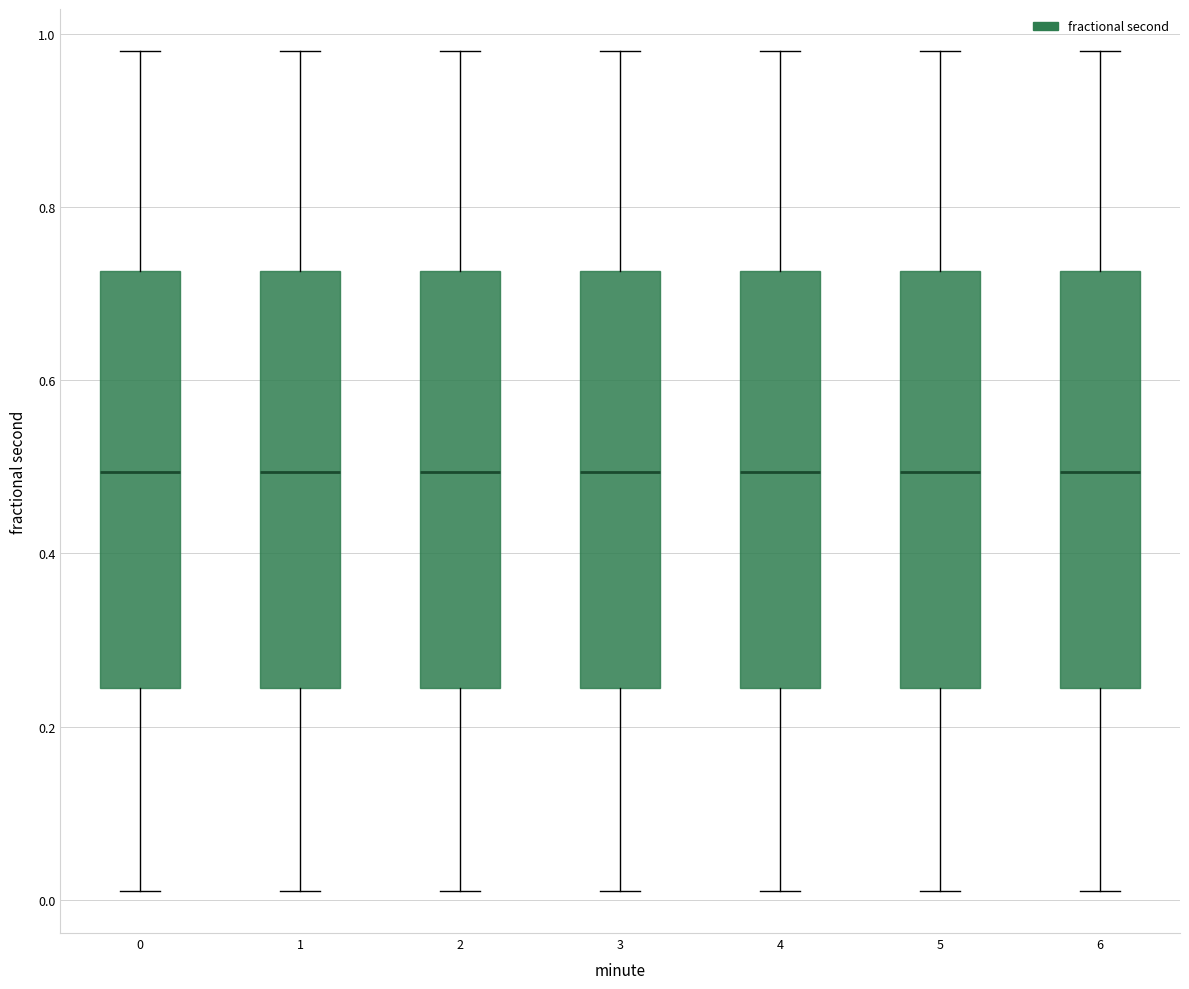

Reading left to right, transcribe this box plot: for each box, give where its median line is, the range the box spans, and where its two whiskers end, as read against the y-axis. The values are not printed on the chart, so give them approximately, as read against the axis.

0: median 0.50, box 0.24 to 0.72, whiskers 0.02 to 0.98
1: median 0.50, box 0.24 to 0.72, whiskers 0.02 to 0.98
2: median 0.50, box 0.24 to 0.72, whiskers 0.02 to 0.98
3: median 0.50, box 0.24 to 0.72, whiskers 0.02 to 0.98
4: median 0.50, box 0.24 to 0.72, whiskers 0.02 to 0.98
5: median 0.50, box 0.24 to 0.72, whiskers 0.02 to 0.98
6: median 0.50, box 0.24 to 0.72, whiskers 0.02 to 0.98